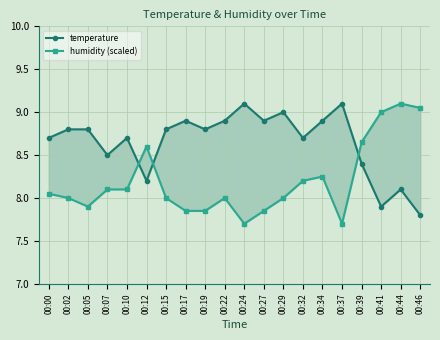

Reading left to right, transcribe all the data shown in this chart.

temperature: 00:00=8.7	00:02=8.8	00:05=8.8	00:07=8.5	00:10=8.7	00:12=8.2	00:15=8.8	00:17=8.9	00:19=8.8	00:22=8.9	00:24=9.1	00:27=8.9	00:29=9.0	00:32=8.7	00:34=8.9	00:37=9.1	00:39=8.4	00:41=7.9	00:44=8.1	00:46=7.8
humidity (scaled): 00:00=8.1	00:02=8.0	00:05=7.9	00:07=8.1	00:10=8.1	00:12=8.6	00:15=8.0	00:17=7.9	00:19=7.9	00:22=8.0	00:24=7.7	00:27=7.9	00:29=8.0	00:32=8.2	00:34=8.2	00:37=7.7	00:39=8.6	00:41=9.0	00:44=9.1	00:46=9.0